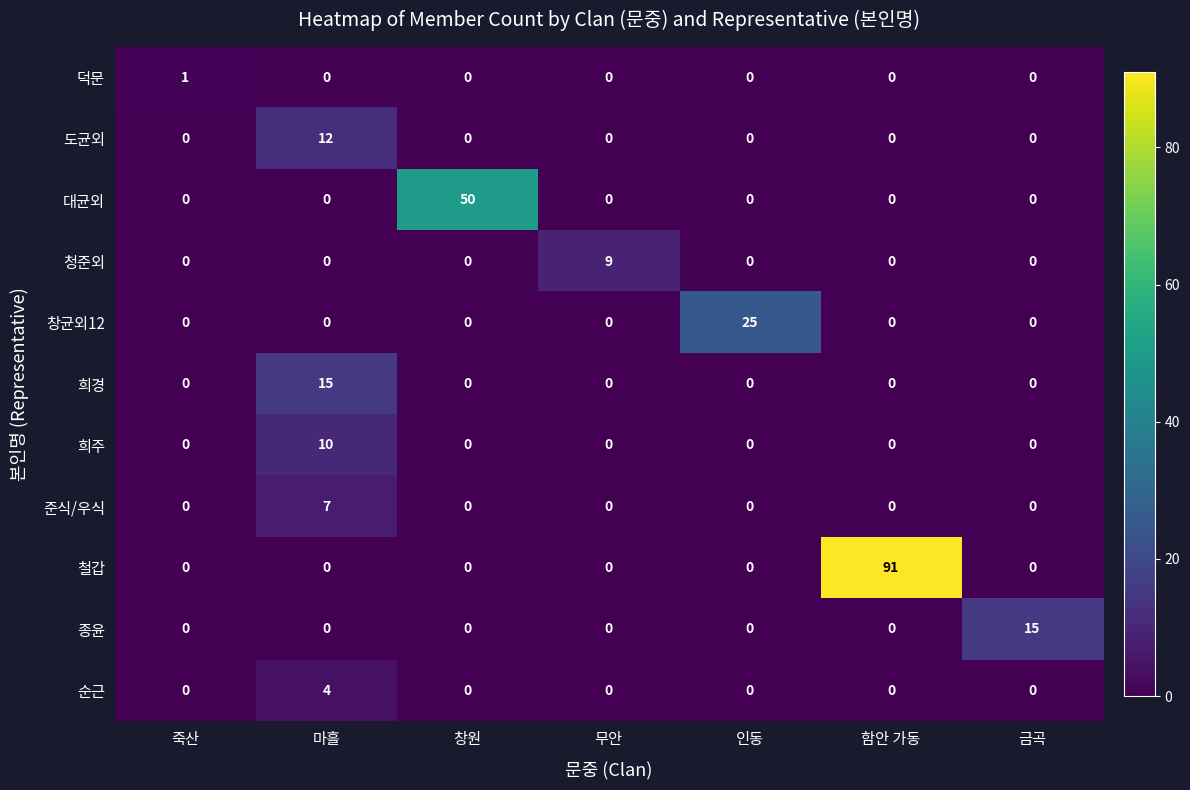

Which series changed the most between 죽산 and 금곡?

종윤